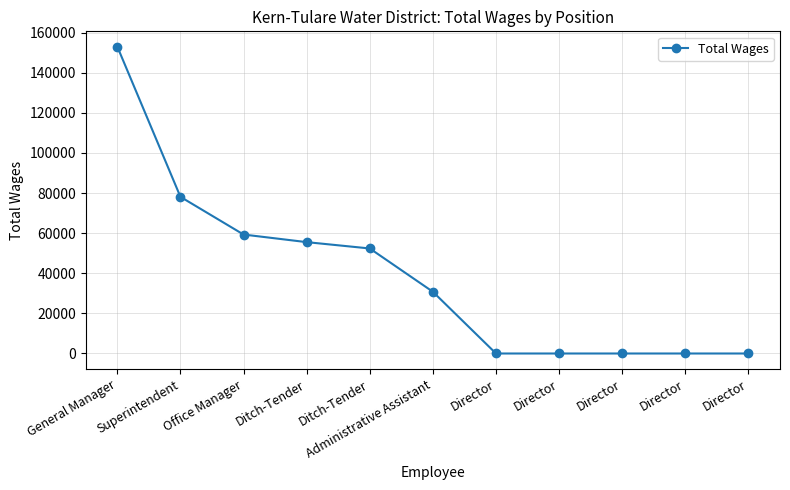

Reading left to right, extract all data points from this chart.

General Manager=153000	Superintendent=78112	Office Manager=59322	Ditch-Tender=55533	Ditch-Tender=52371	Administrative Assistant=30782	Director=0	Director=0	Director=0	Director=0	Director=0